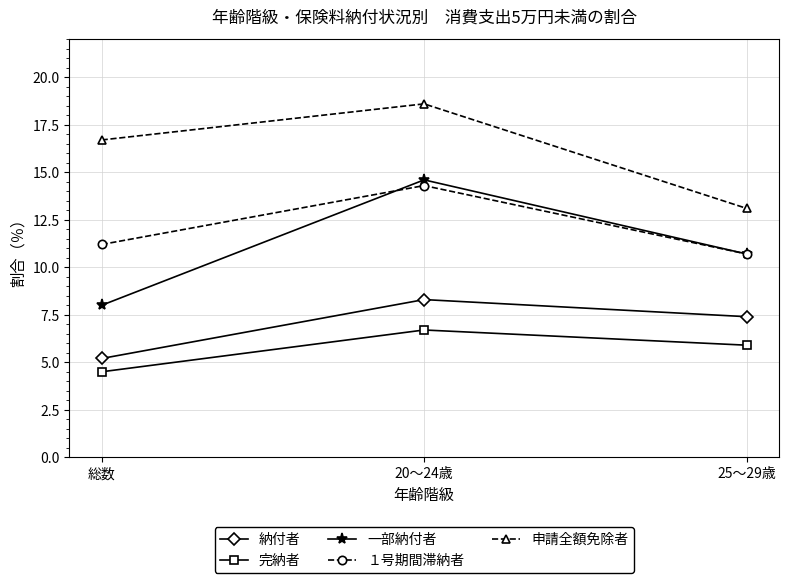

What is the label of the 1st point from the right?

25～29歳